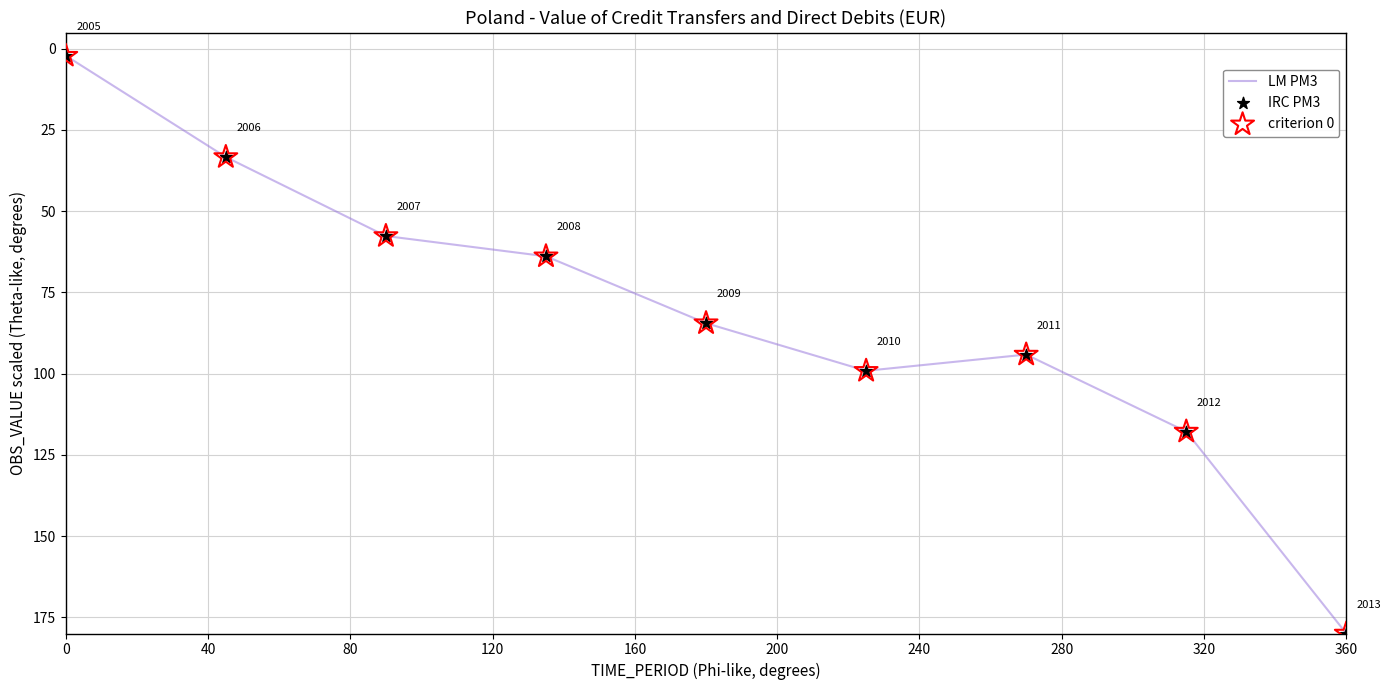

What is the greatest value displayed?

180.0